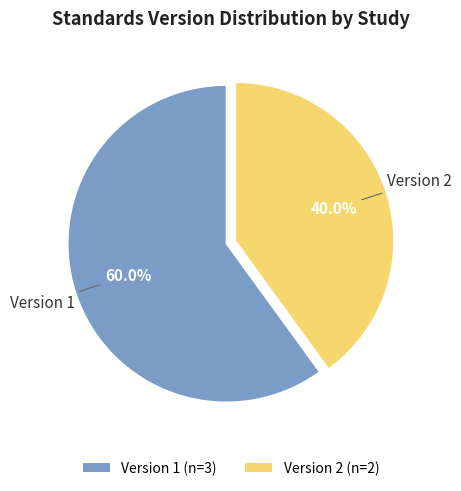

What is the largest slice in the pie chart?

Version 1 (n=3)